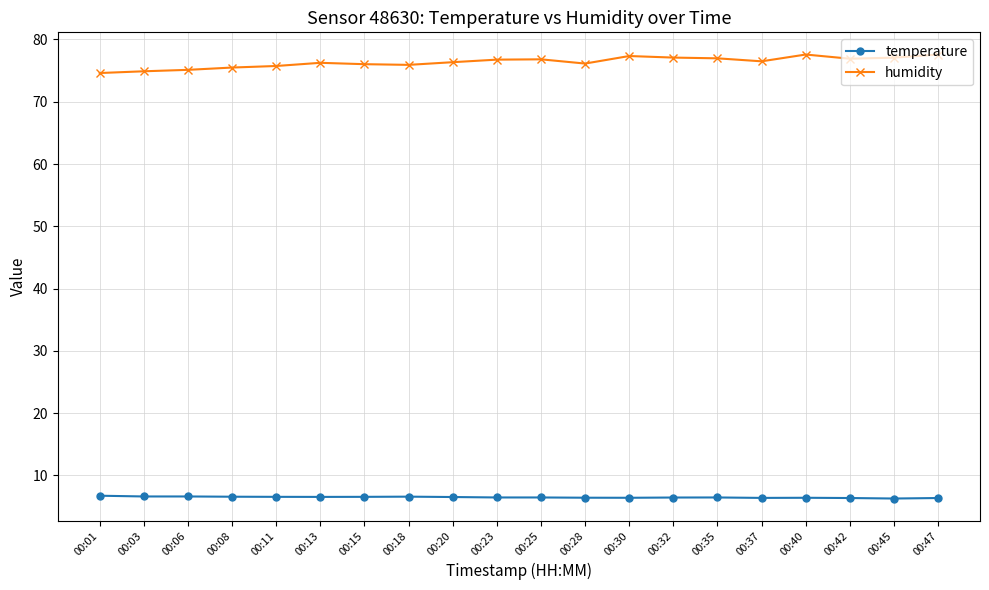

What is the lowest value of the temperature series?

6.3